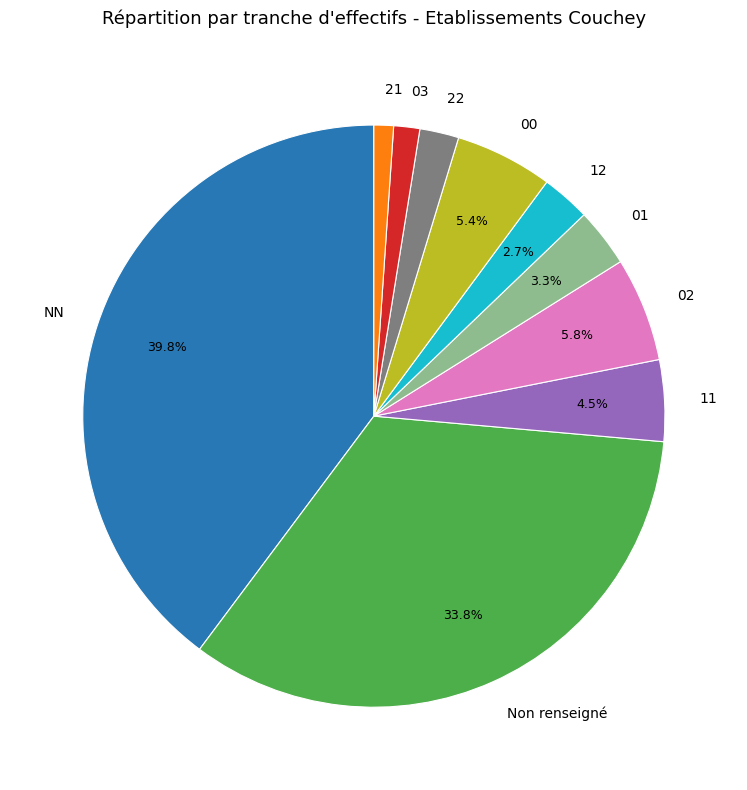

To the nearest percent, what is the difference between the 00 and NN slice percentages?

34%